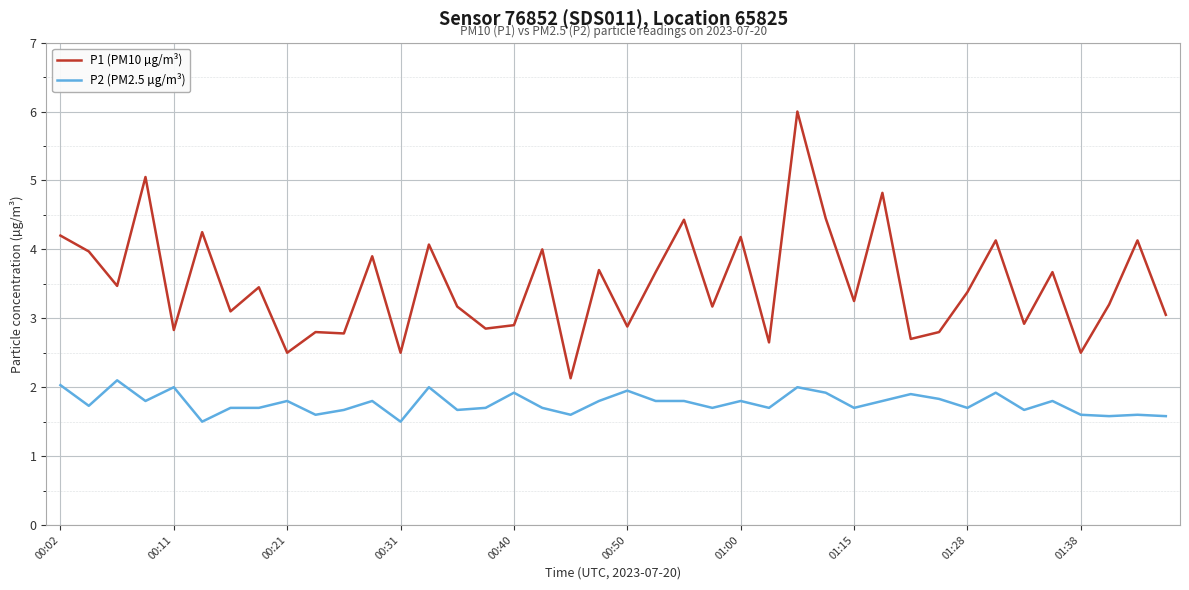

How many values in the P1 (PM10 µg/m³) series exceed 3?

26